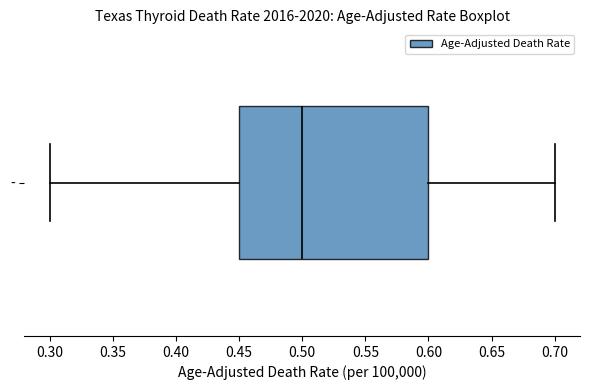

Read this box plot against the x-axis: the position of the median line, the range covered by the box, and the ends of both whiskers. The values are not printed on the chart, so give them approximately, as read against the axis.

median 0.50, box 0.45 to 0.60, whiskers 0.30 to 0.70